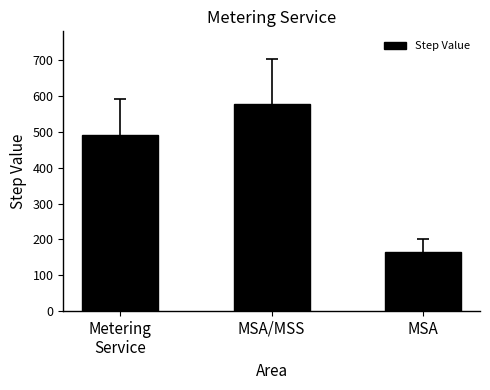

Rank the categories by value from lowest to highest.

MSA, Metering
Service, MSA/MSS